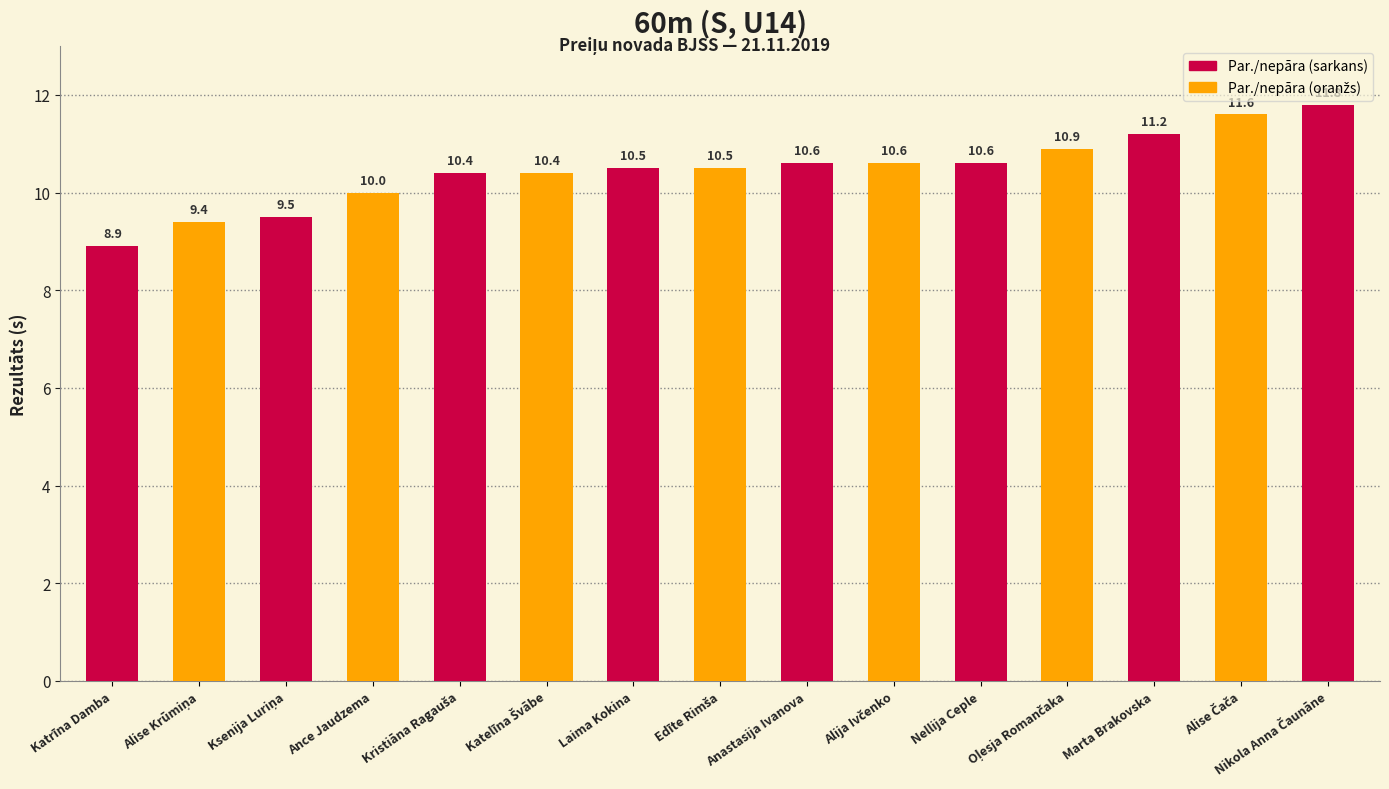

True or false: the data shows 10.5 at Laima Kokina.

True